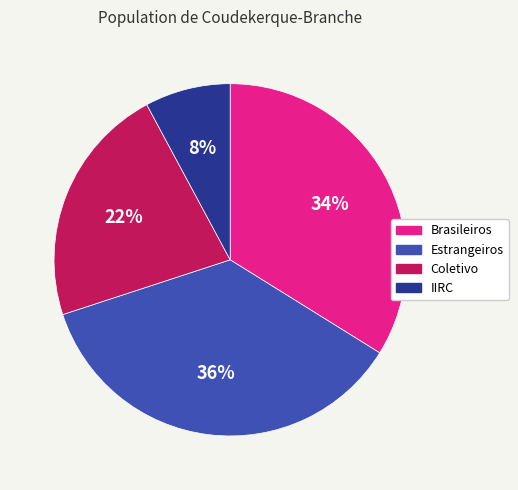

Between Estrangeiros and Brasileiros, which is larger?

Estrangeiros